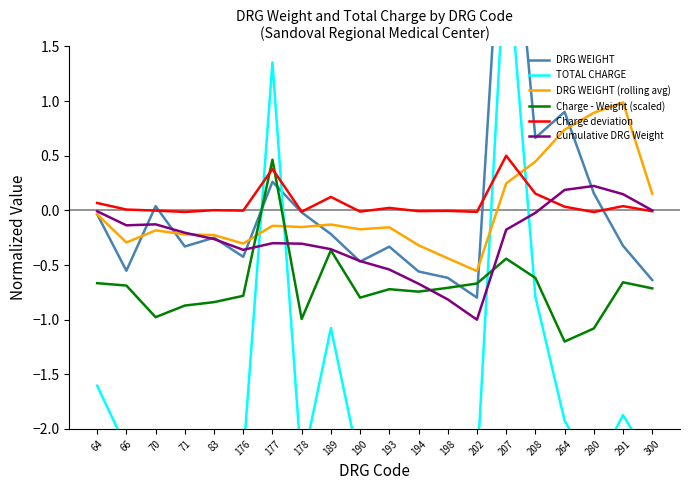

Reading left to right, transcribe all the data shown in this chart.

DRG WEIGHT: -0.0	-0.6	0.0	-0.3	-0.2	-0.4	0.3	-0.0	-0.2	-0.5	-0.3	-0.6	-0.6	-0.8	3.5	0.7	0.9	0.2	-0.3	-0.6
TOTAL CHARGE: -1.6	-2.2	-2.3	-2.4	-2.2	-2.3	1.4	-2.4	-1.1	-2.3	-2.0	-2.3	-2.3	-2.4	2.5	-0.8	-1.9	-2.4	-1.9	-2.3
DRG WEIGHT (rolling avg): -0.0	-0.3	-0.2	-0.2	-0.2	-0.3	-0.1	-0.2	-0.1	-0.2	-0.2	-0.3	-0.4	-0.6	0.2	0.4	0.7	0.9	1.0	0.2
Charge - Weight (scaled): -0.7	-0.7	-1.0	-0.9	-0.8	-0.8	0.5	-1.0	-0.4	-0.8	-0.7	-0.7	-0.7	-0.7	-0.4	-0.6	-1.2	-1.1	-0.7	-0.7
Charge deviation: 0.1	0.0	-0.0	-0.0	0.0	-0.0	0.4	-0.0	0.1	-0.0	0.0	-0.0	-0.0	-0.0	0.5	0.2	0.0	-0.0	0.0	-0.0
Cumulative DRG Weight: -0.0	-0.1	-0.1	-0.2	-0.3	-0.4	-0.3	-0.3	-0.4	-0.5	-0.5	-0.7	-0.8	-1.0	-0.2	-0.0	0.2	0.2	0.1	-0.0